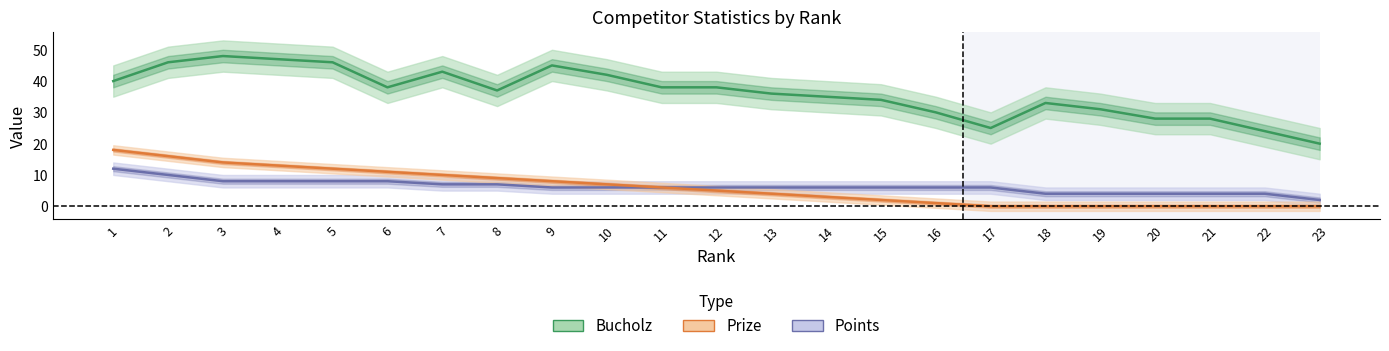

True or false: Bucholz has a value of 38 at 6.

True